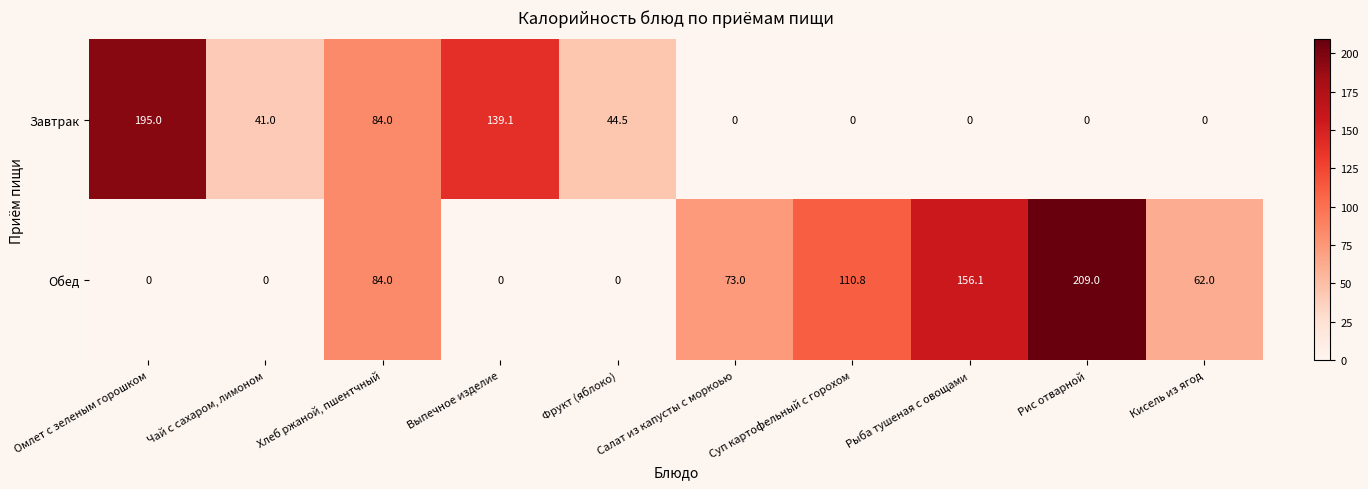

How many data points does each series have?

10